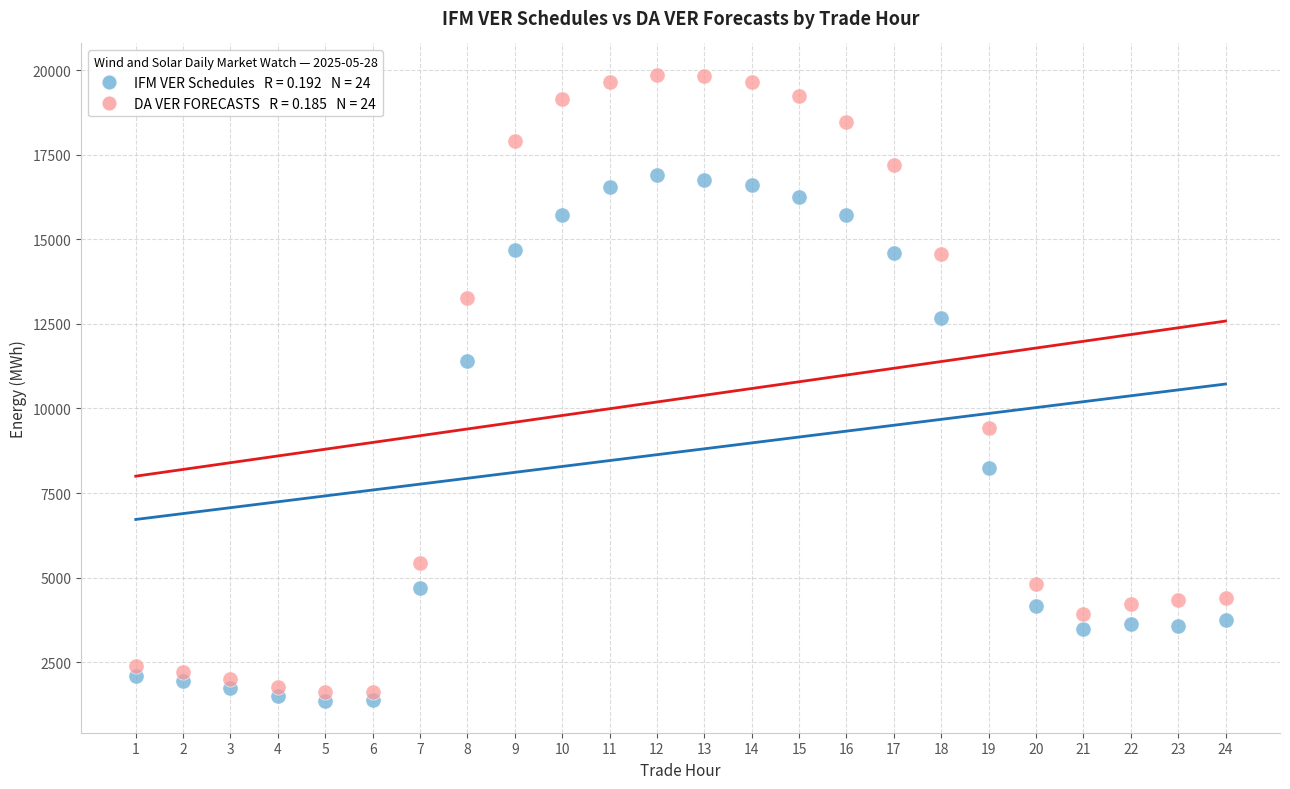

Across all data points, what is the range of Y values (max minus min)?

18528.0